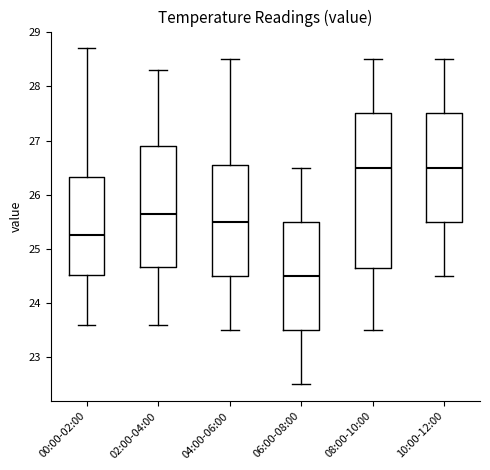

Reading left to right, transcribe this box plot: for each box, give where its median line is, the range the box spans, and where its two whiskers end, as read against the y-axis. The values are not printed on the chart, so give them approximately, as read against the axis.

00:00-02:00: median 25.3, box 24.5 to 26.3, whiskers 23.6 to 28.7
02:00-04:00: median 25.7, box 24.7 to 26.9, whiskers 23.6 to 28.3
04:00-06:00: median 25.5, box 24.5 to 26.6, whiskers 23.5 to 28.5
06:00-08:00: median 24.5, box 23.5 to 25.5, whiskers 22.5 to 26.5
08:00-10:00: median 26.5, box 24.7 to 27.5, whiskers 23.5 to 28.5
10:00-12:00: median 26.5, box 25.5 to 27.5, whiskers 24.5 to 28.5